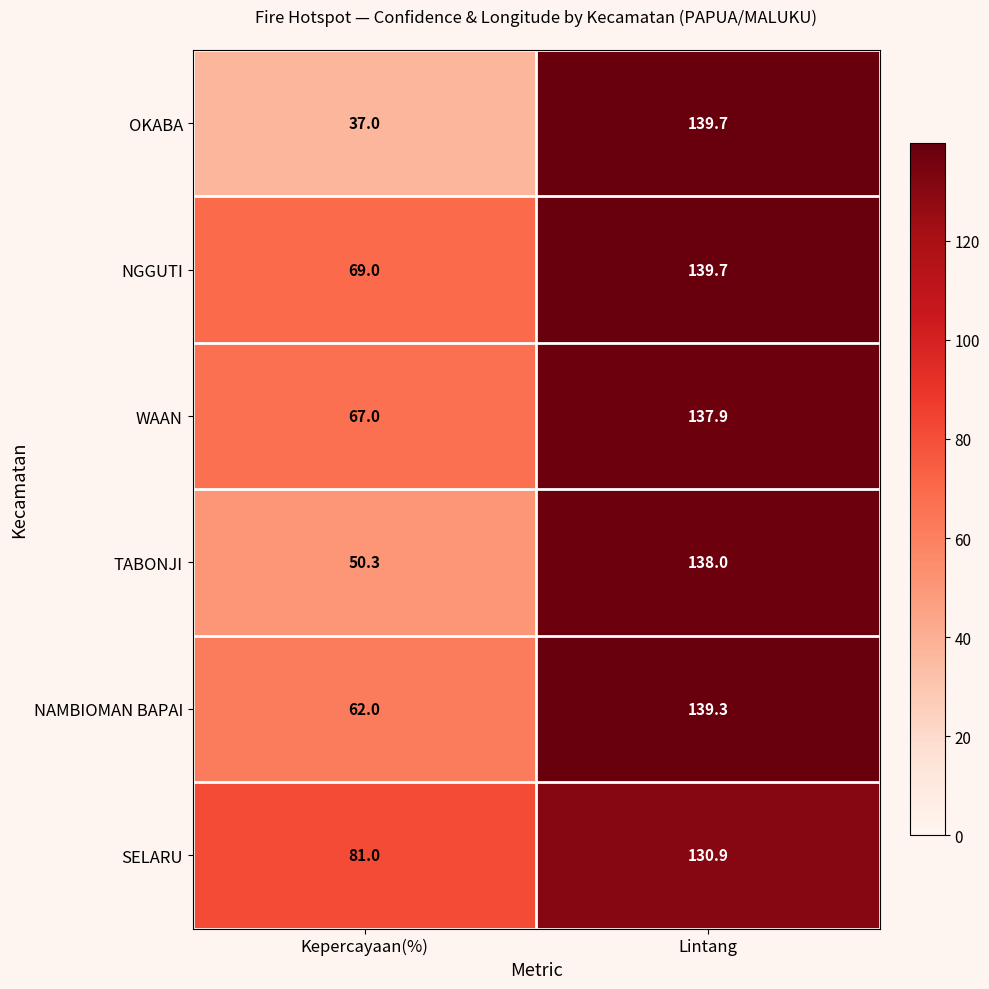

At which category is the sum across all series the highest?

Lintang